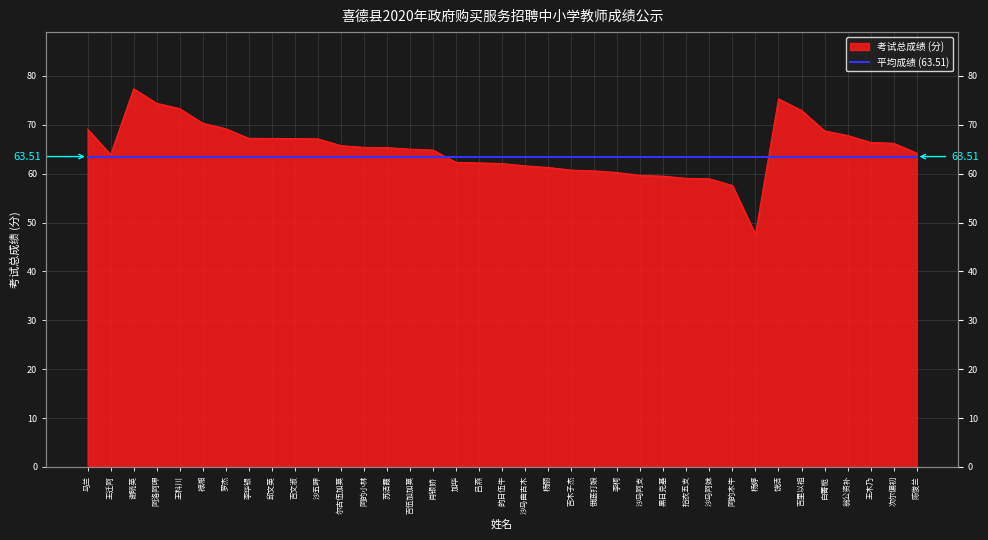

What is the value of the 16th point from the left?

64.8